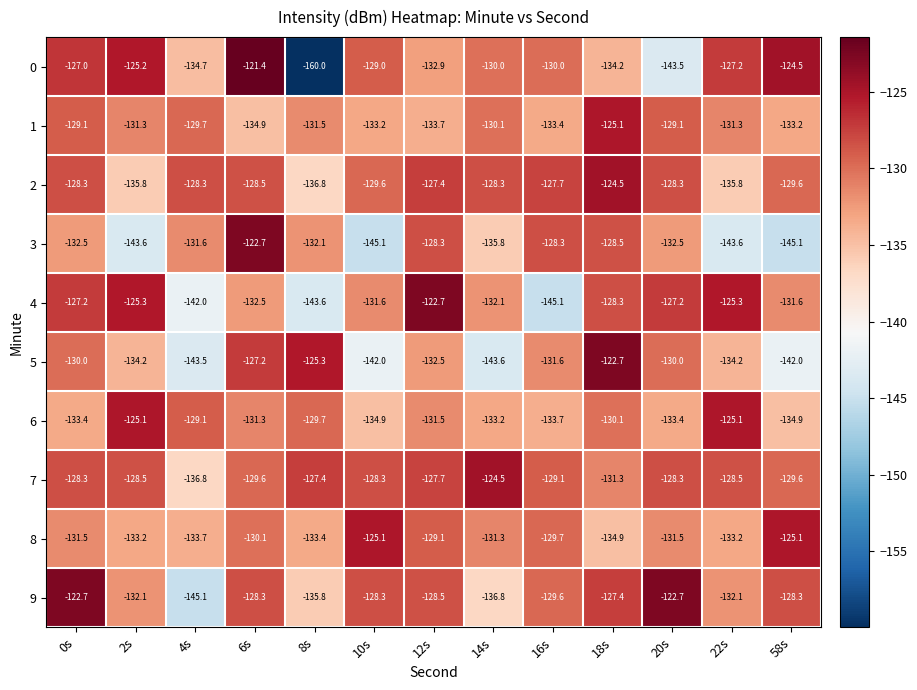

What is the difference between the 9 values at 4s and 14s?

8.3